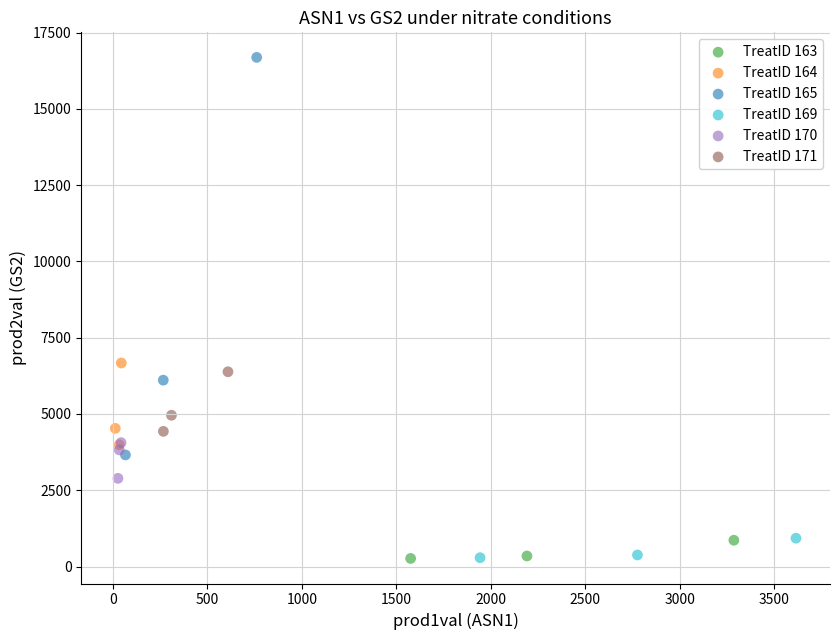

Which series has the largest Y range (max minus min)?

TreatID 165